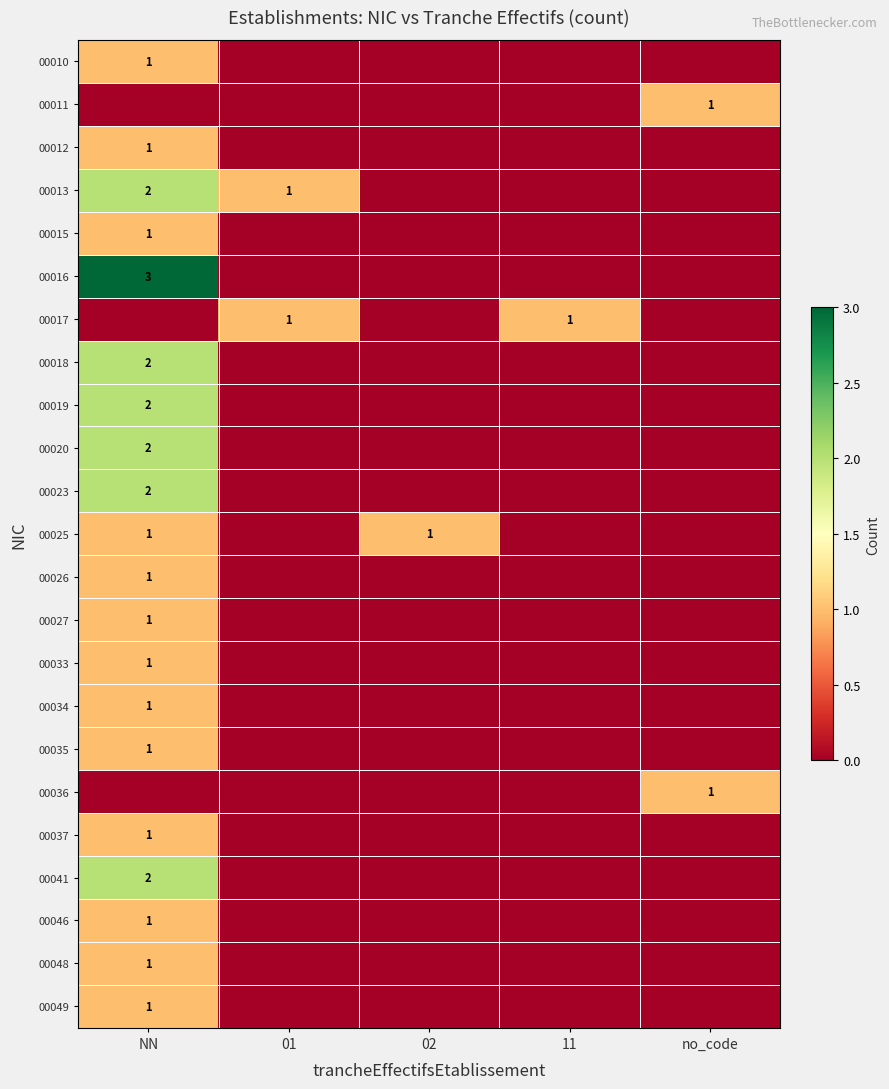

True or false: 00034 has a value of 1 at NN.

True